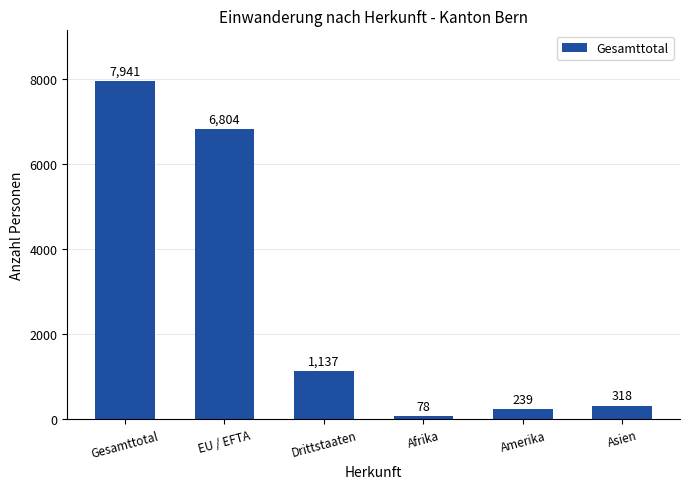

What is the difference between the maximum and minimum values?

7863